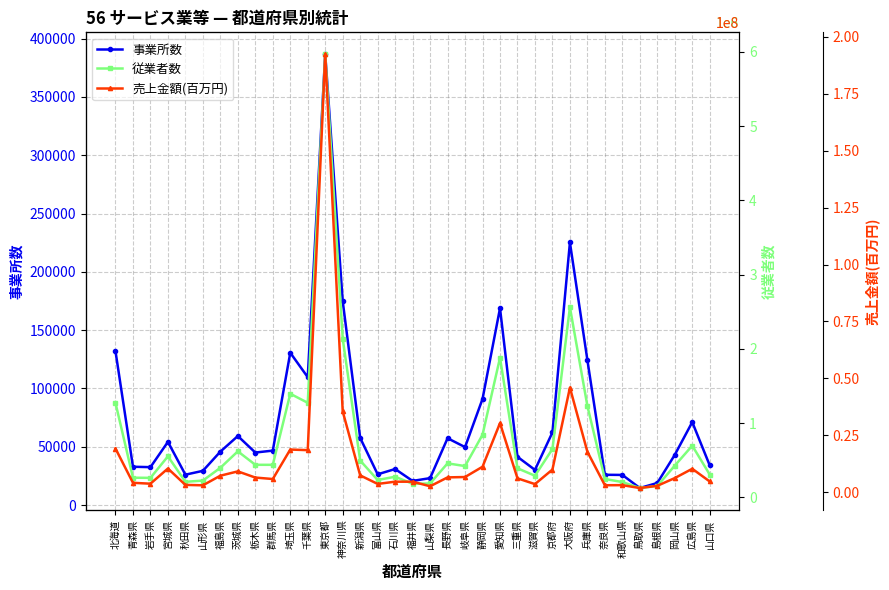

True or false: 事業所数 and 売上金額(百万円) cross at least once.

False